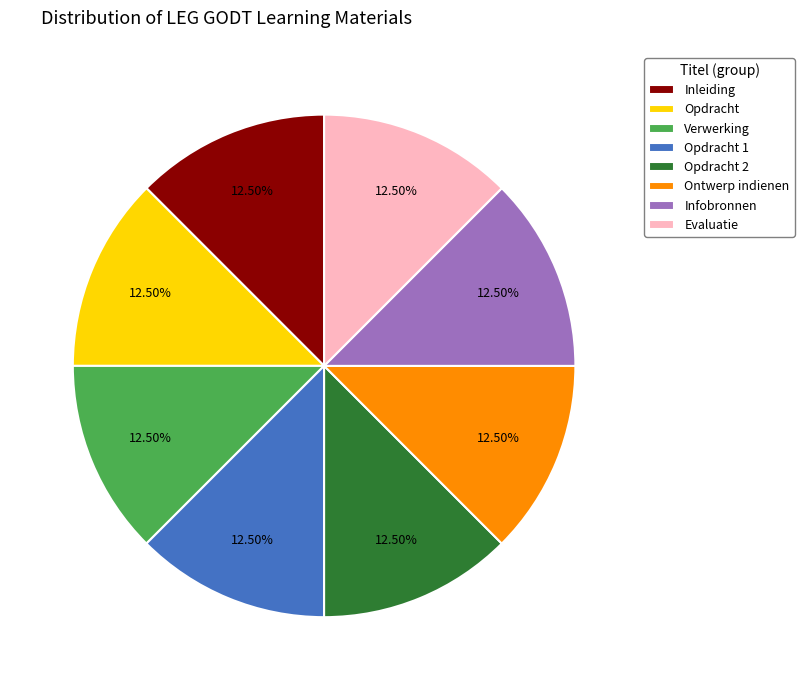

Does Ontwerp indienen represent more than half of the total?

No